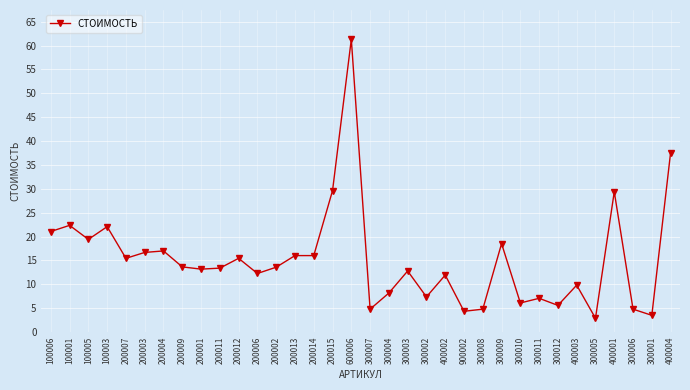

How many data points does each series have?

34